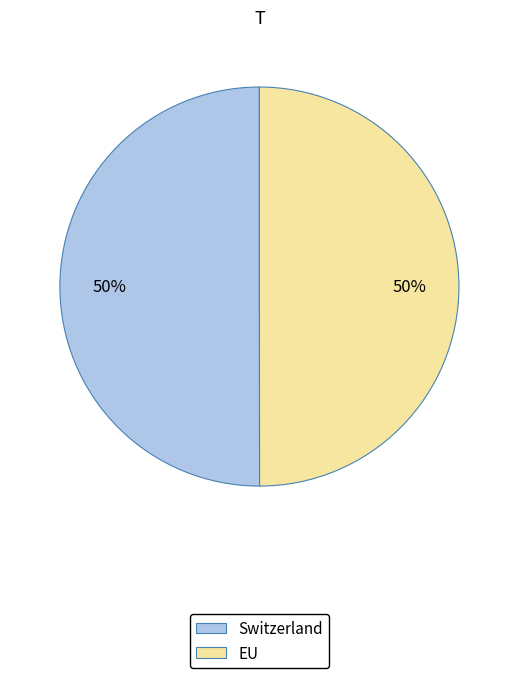

What percentage is the Switzerland slice, to the nearest percent?

50%